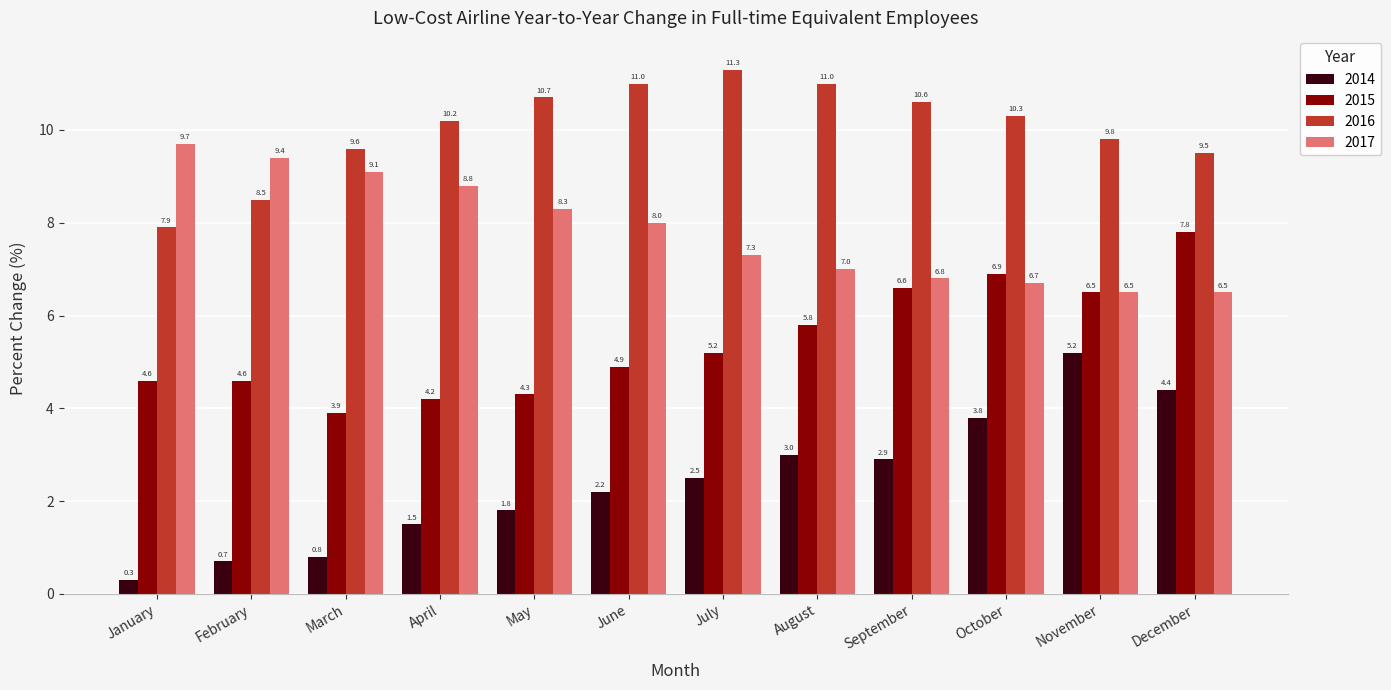

How many values in the 2014 series exceed 2?

7